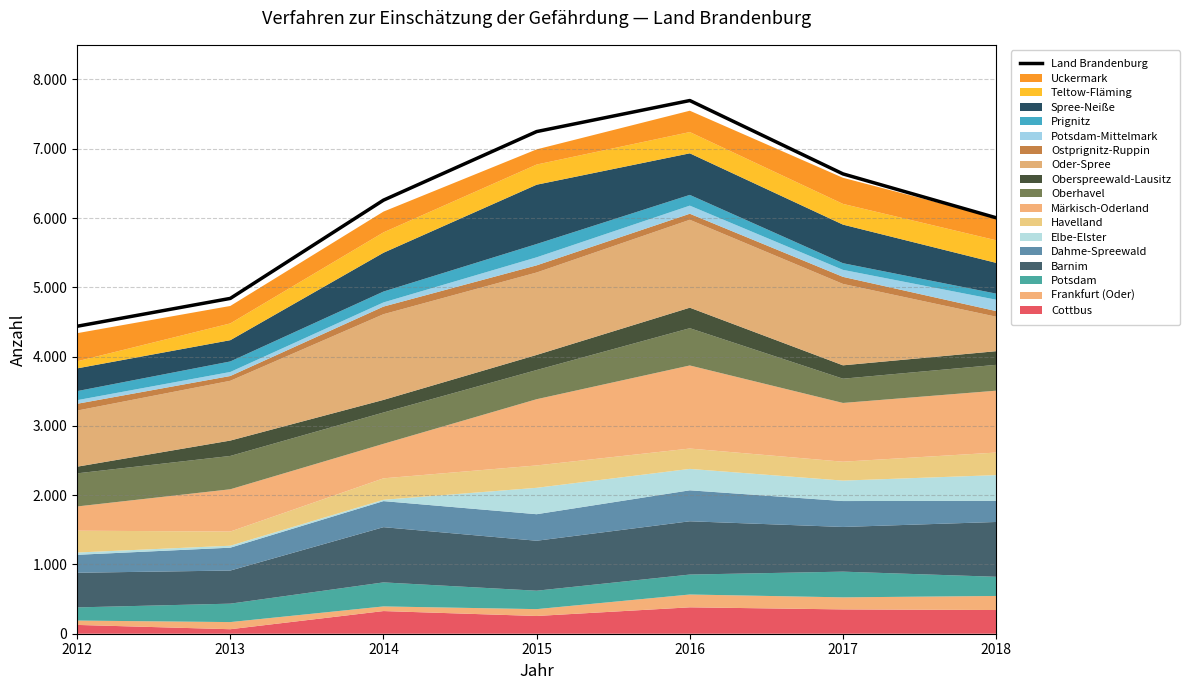

Where is the first local maximum?

2016